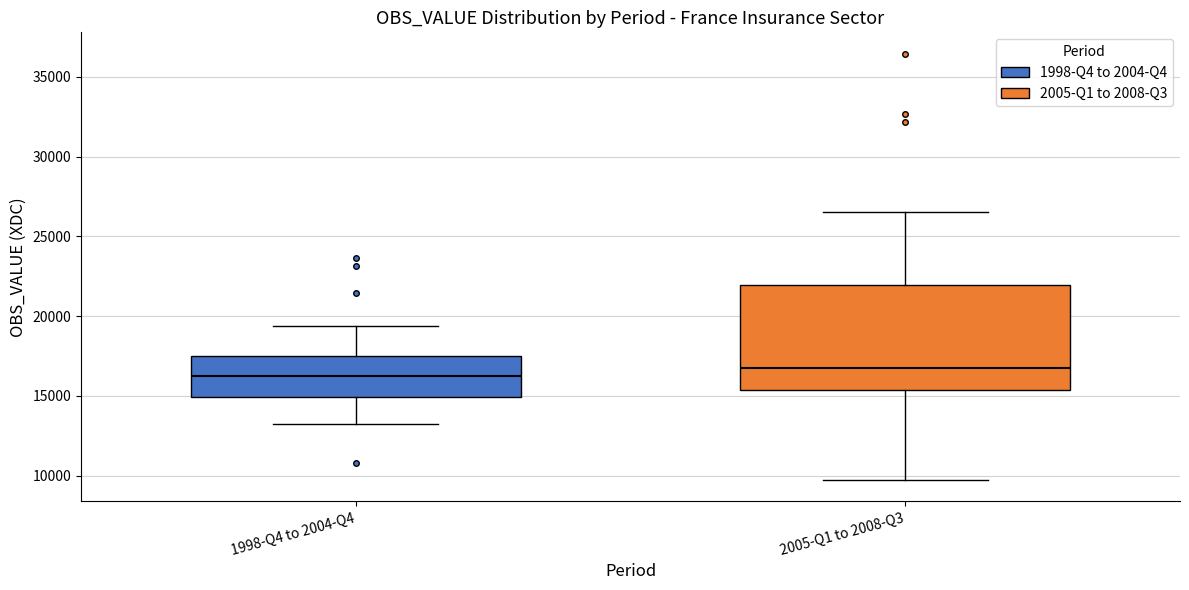

Reading left to right, transcribe this box plot: for each box, give where its median line is, the range the box spans, and where its two whiskers end, as read against the y-axis. The values are not printed on the chart, so give them approximately, as read against the axis.

1998-Q4 to 2004-Q4: median 16500, box 15000 to 17500, whiskers 13500 to 19500
2005-Q1 to 2008-Q3: median 17000, box 15500 to 22000, whiskers 9500 to 26500